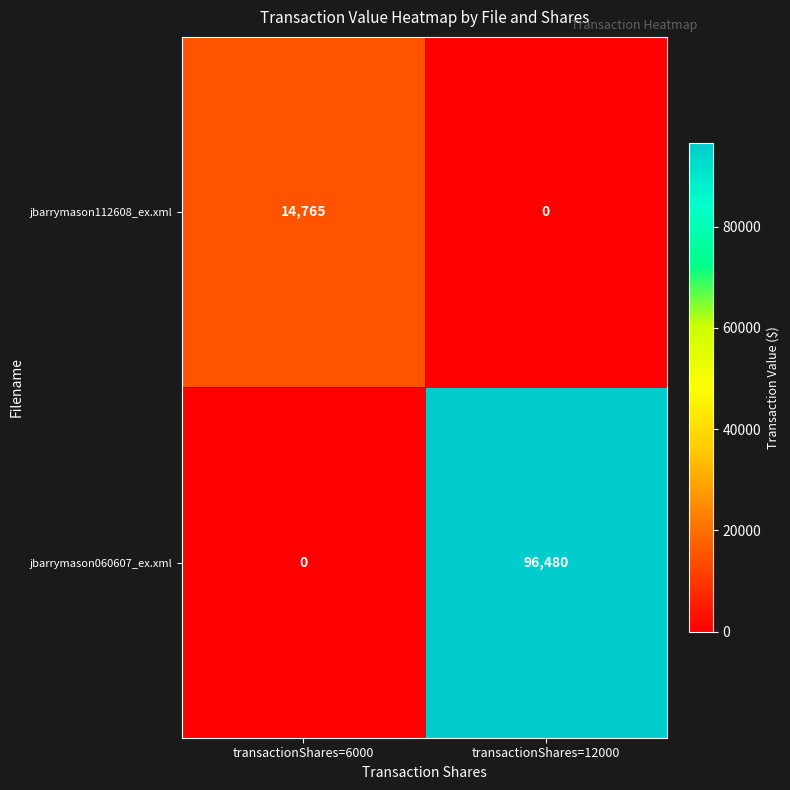

Which series changed the most between transactionShares=6000 and transactionShares=12000?

jbarrymason060607_ex.xml